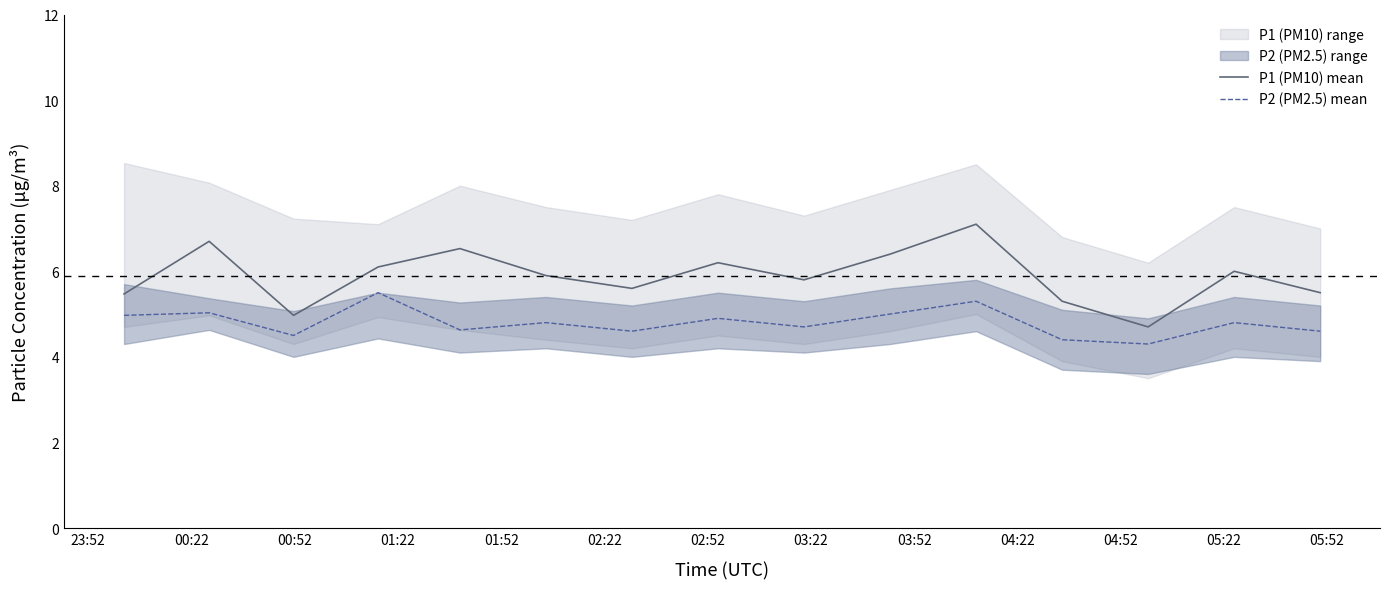

Does the chart have visible grid lines?

No